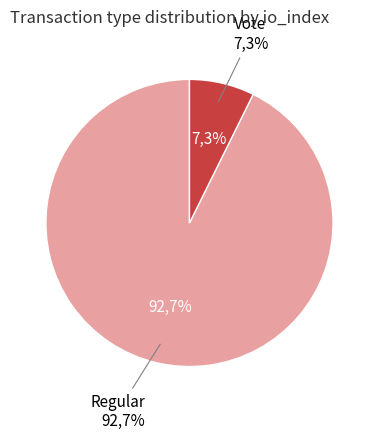

Which slice is the largest?

Regular